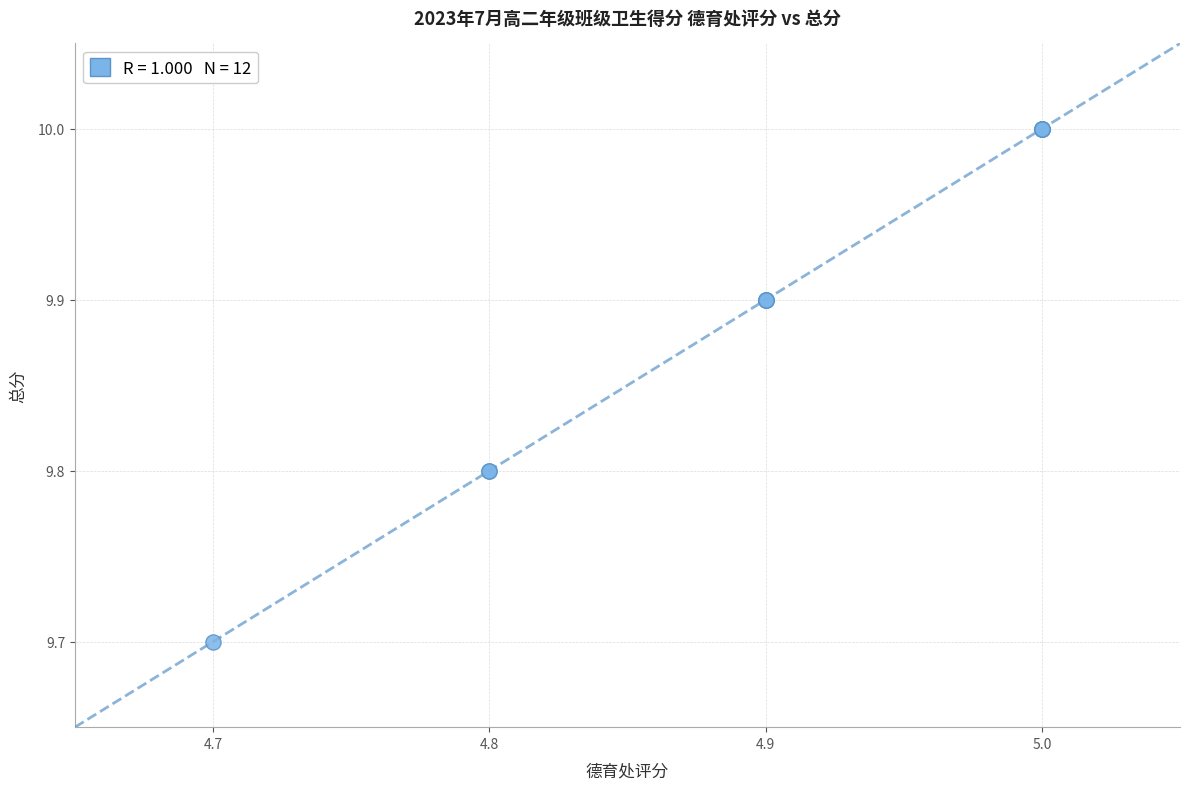

What Y value in the scatter plot is closest to 9?

9.7